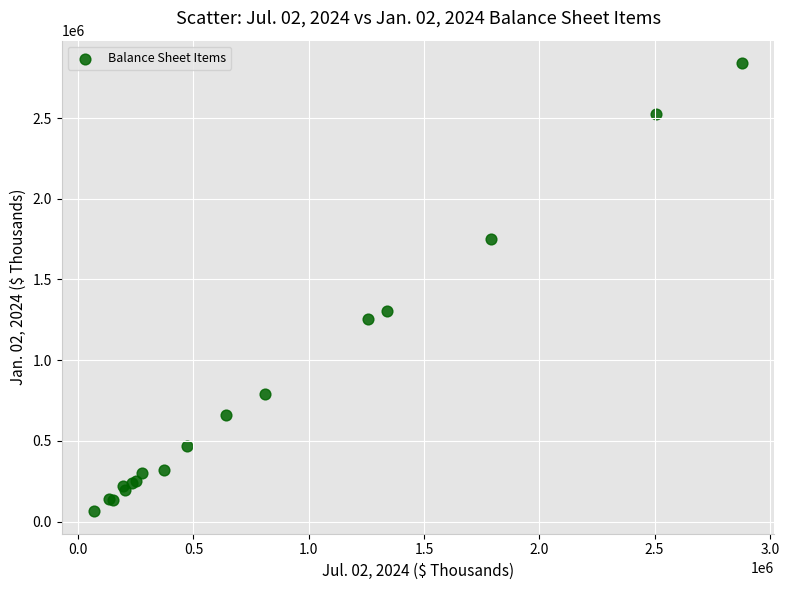

What Y value in the scatter plot is closest to 1451767?

1302150